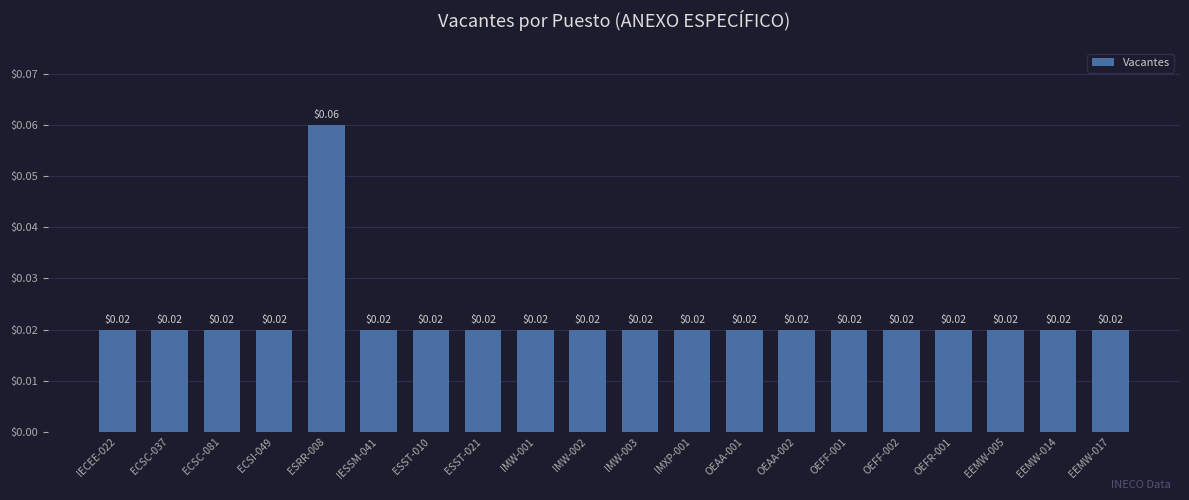

The chart shows a value of 0.0 at ESST-010. True or false?

True